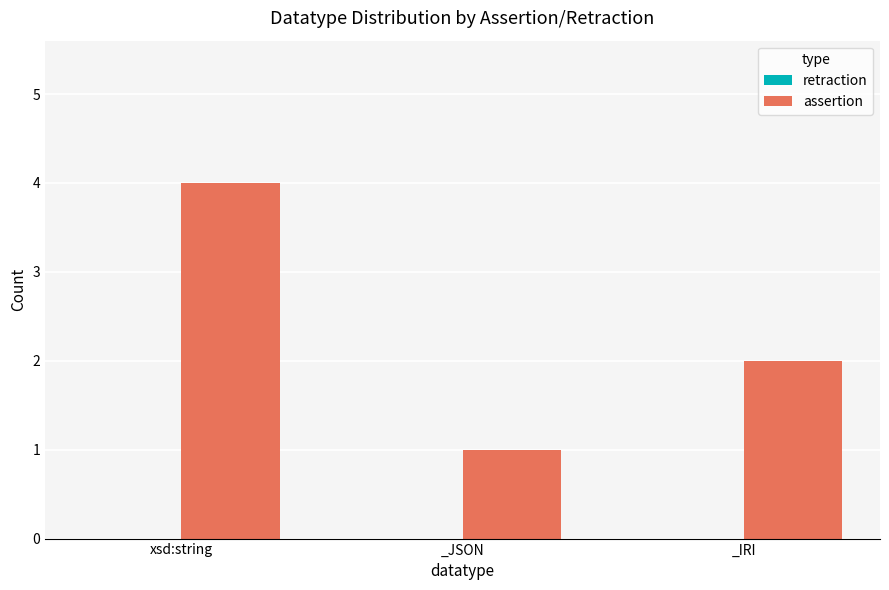

Which label corresponds to the largest value in the chart?

xsd:string